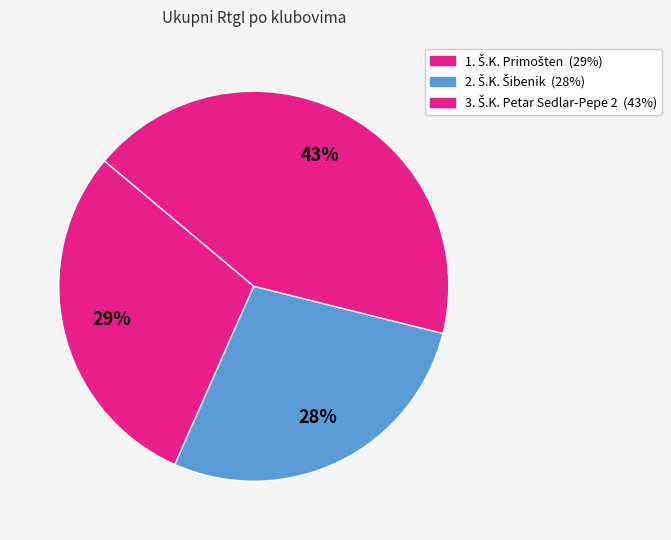

Count the number of slices in the pie.

3